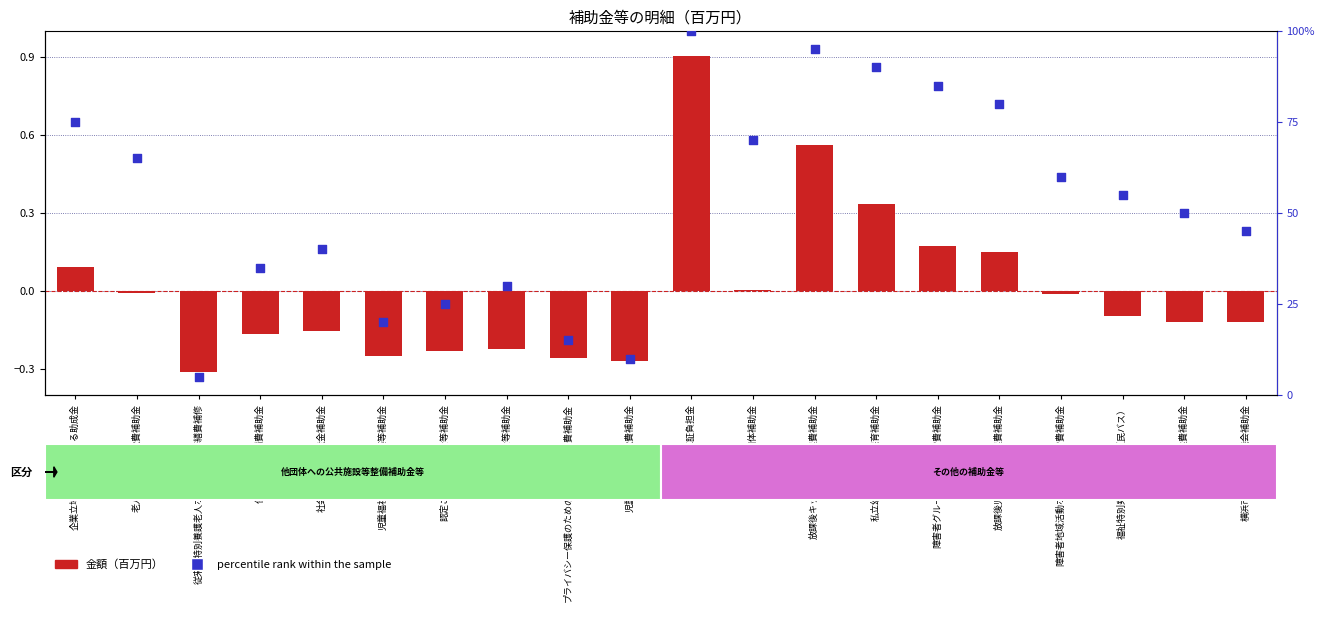

Which series has the largest total across all categories?

percentile rank within the sample